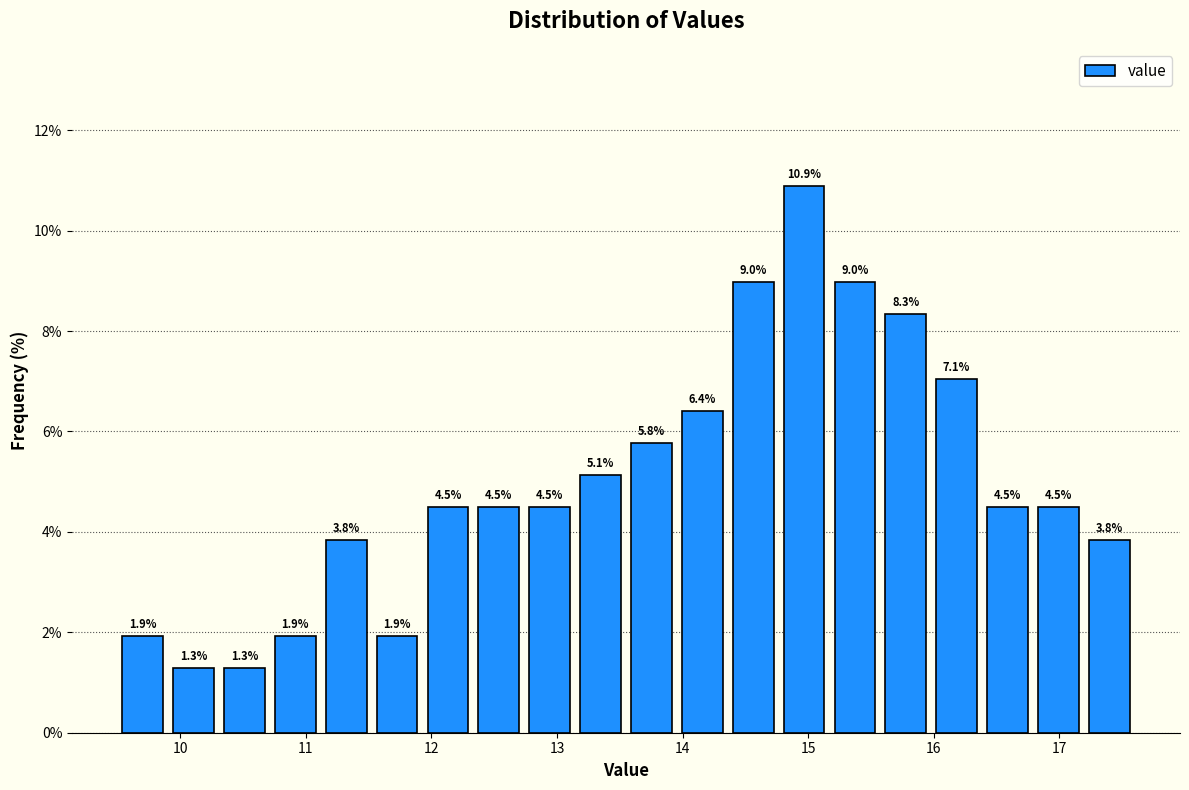

Which range on the x-axis has the tallest bar?

14.8 to 15.2